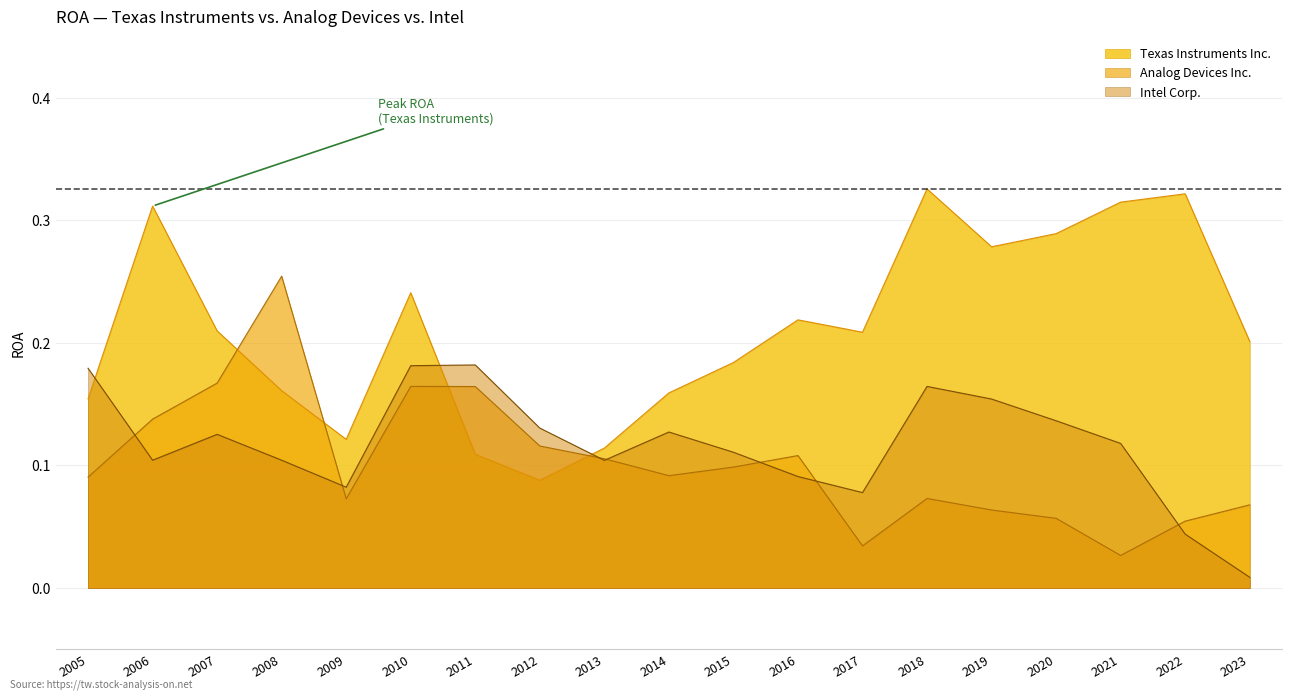

At how many categories does at least one series exceed 0?

19